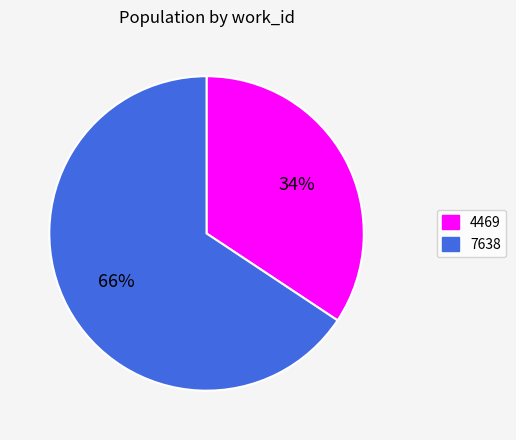

To the nearest percent, what is the combined percentage of 7638 and 4469?

100%